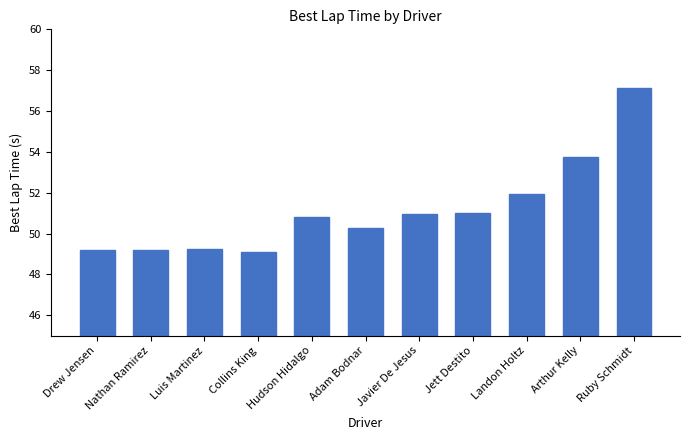

The value at Collins King is 49.1. True or false?

True